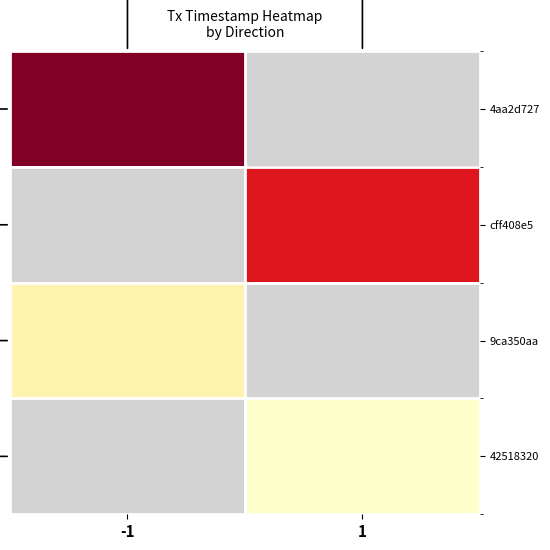

At how many categories does at least one series exceed 1555075933?

2